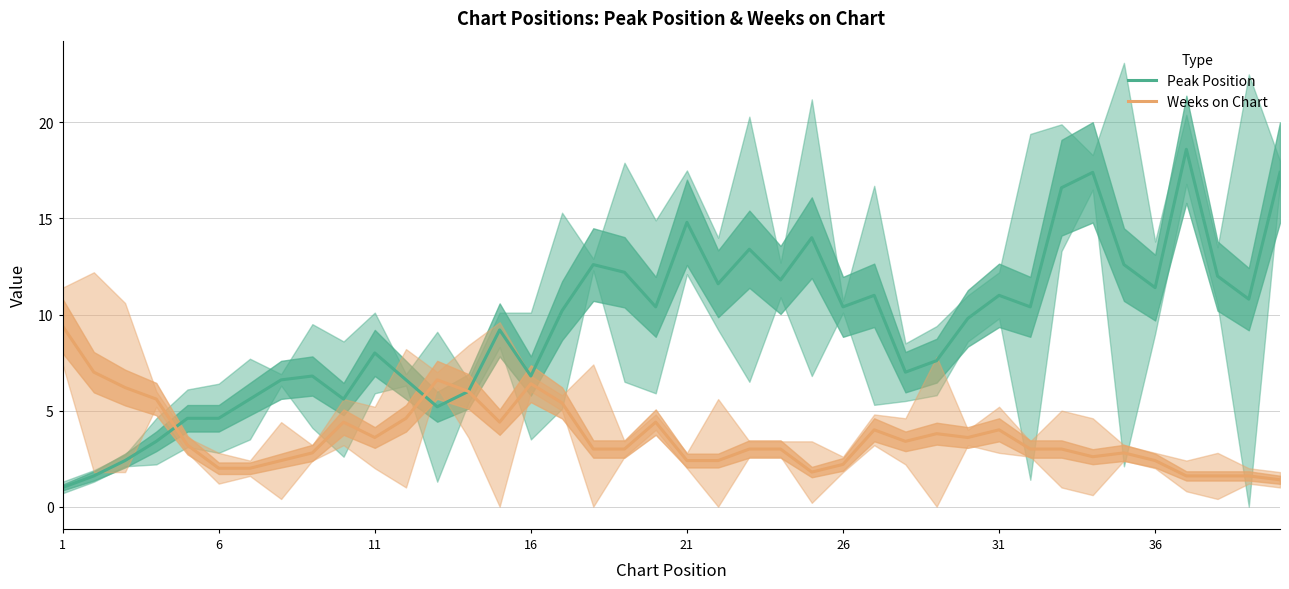

List the series in order of their overall mean, highest first.

Peak Position, Weeks on Chart